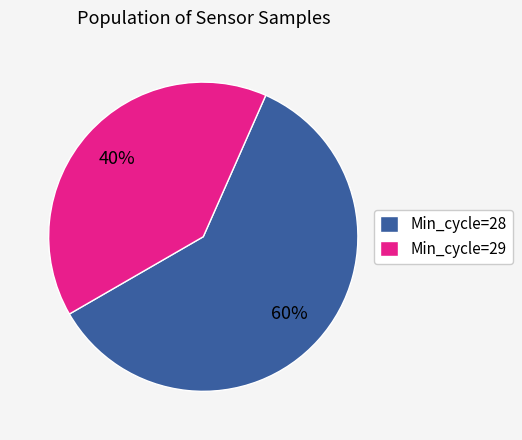

To the nearest percent, what is the difference between the Min_cycle=29 and Min_cycle=28 slice percentages?

20%